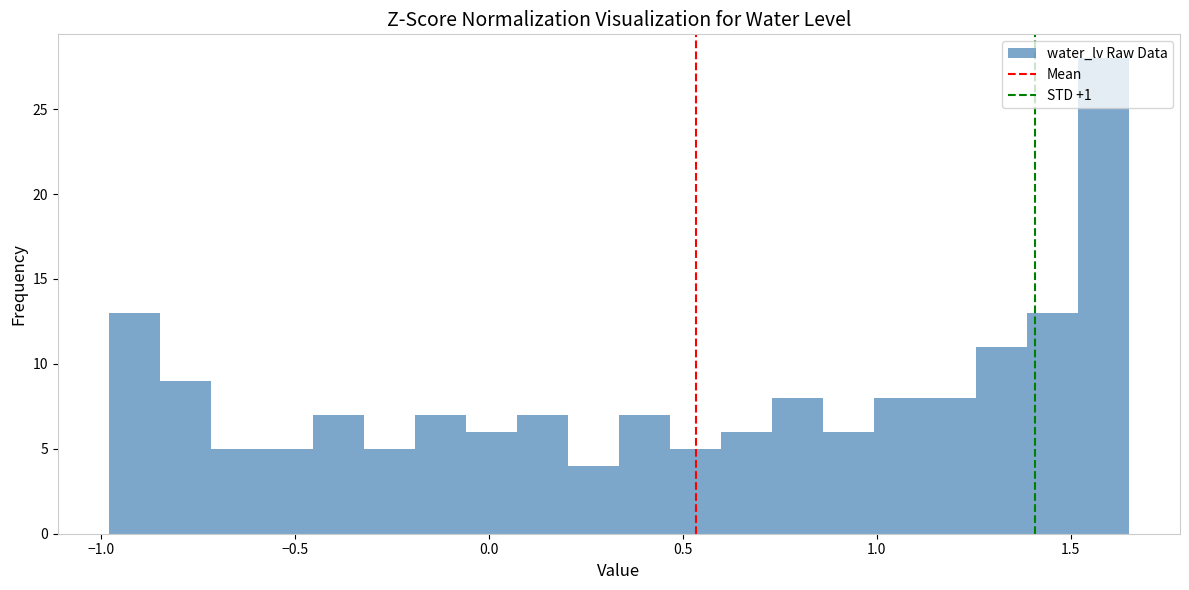

Around what value on the x-axis is the tallest bar? Give the approximate position of its centre, as read against the axis.

1.60